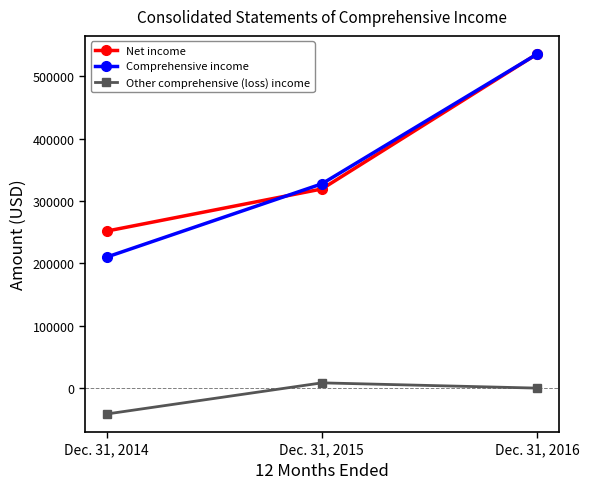

At how many categories does at least one series exceed 288143?

2